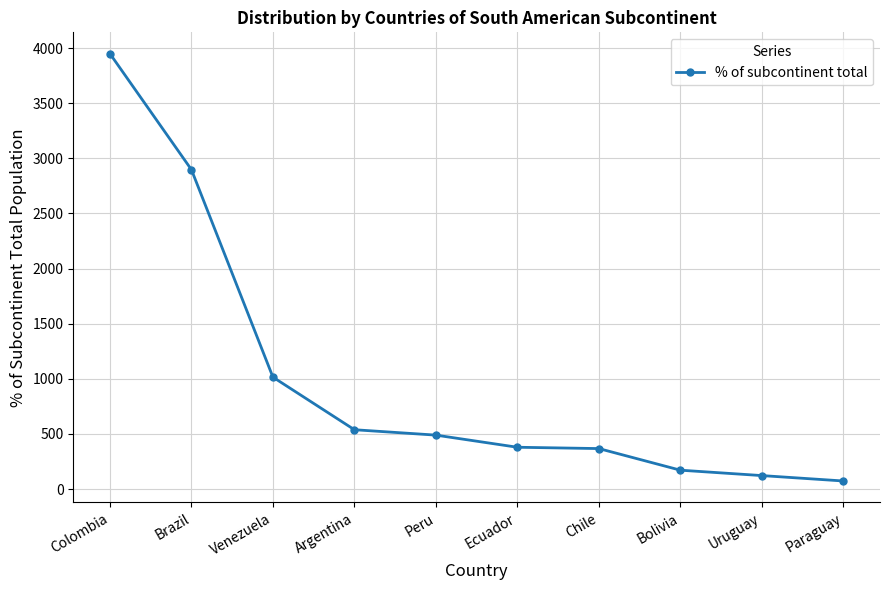

Which category has the lowest value across all series?

Paraguay